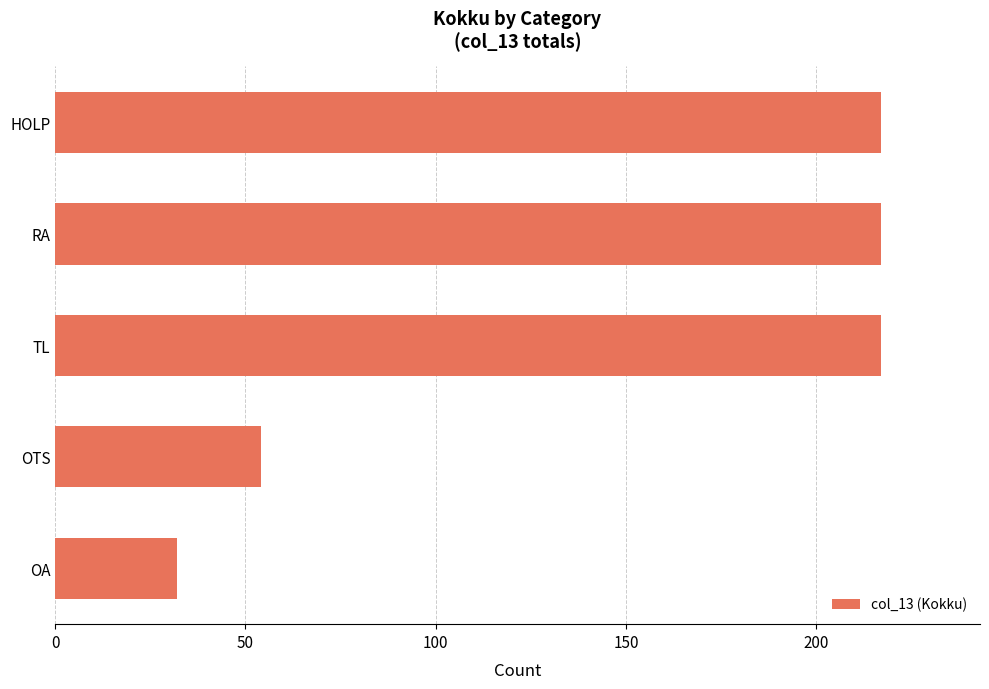

What is the ratio of the value at HOLP to the value at RA?

1.0